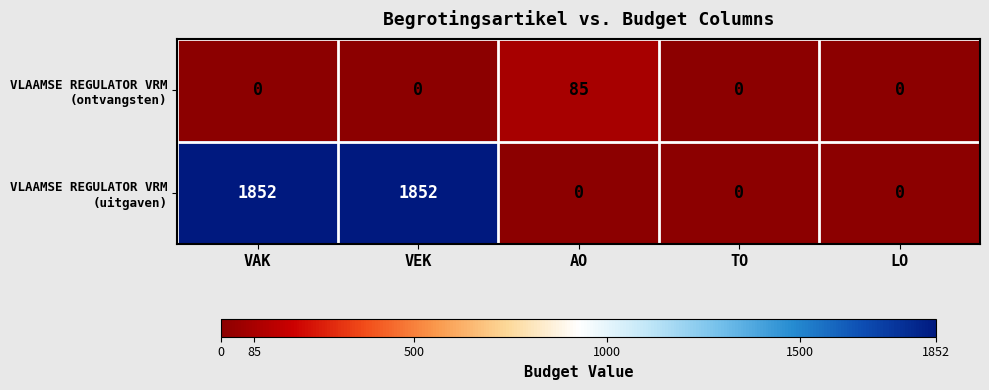

What is the difference between the highest and lowest values at AO?

85